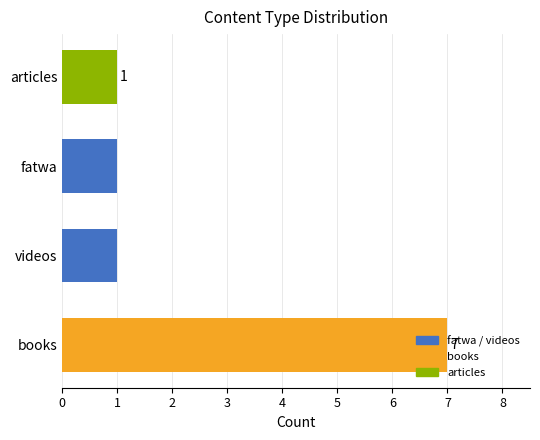

Which label corresponds to the largest value in the chart?

books